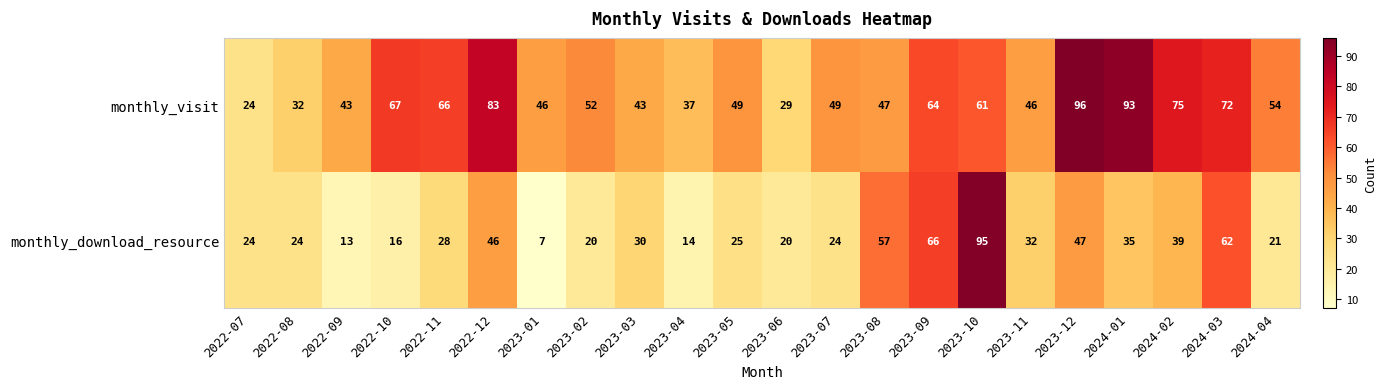

At which category is the sum across all series the highest?

2023-10